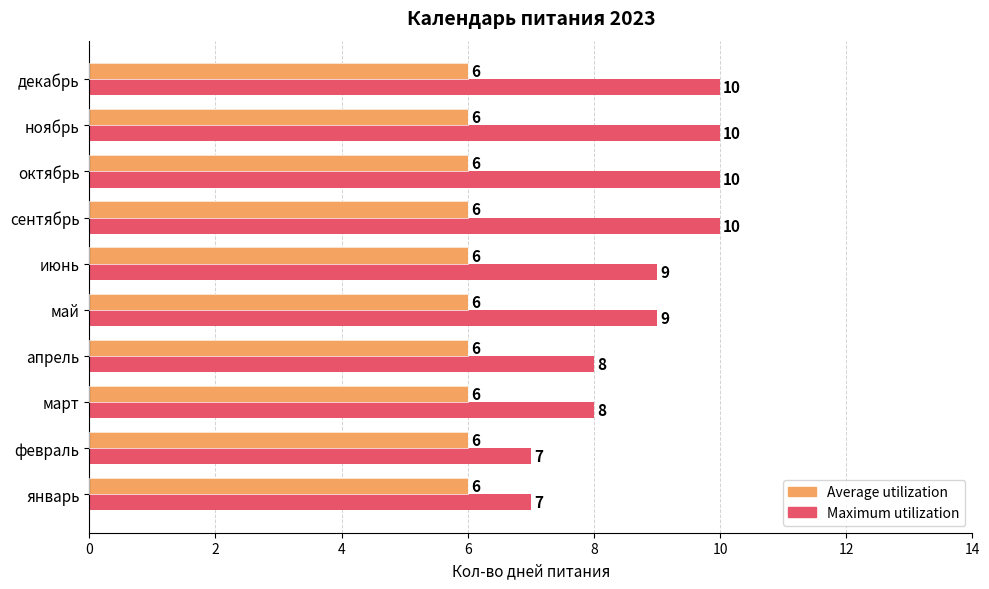

Which series has the largest range (max minus min)?

Maximum utilization